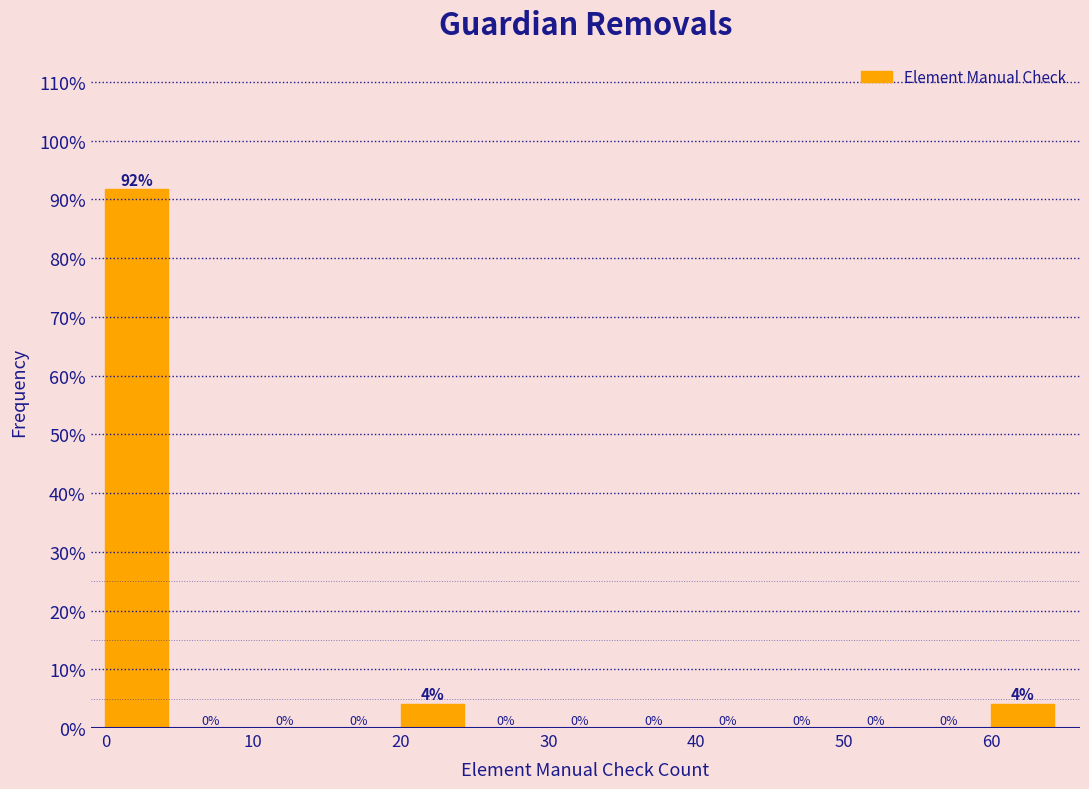

Over which range of the x-axis is the bar tallest?

0 to 5